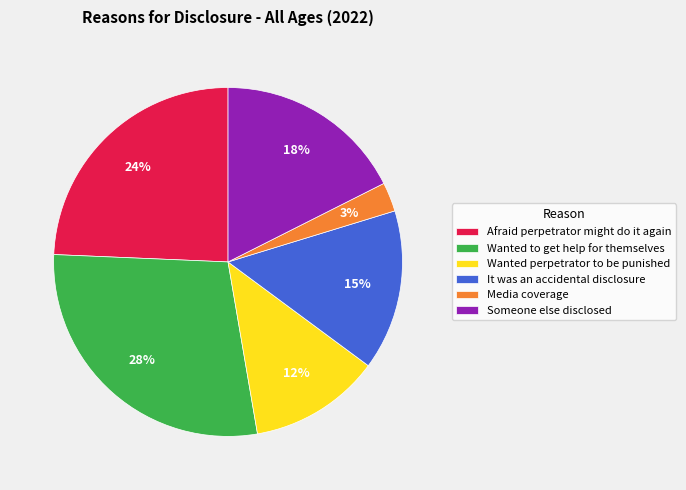

Is the sum of Afraid perpetrator might do it again and Wanted perpetrator to be punished greater than half?

No